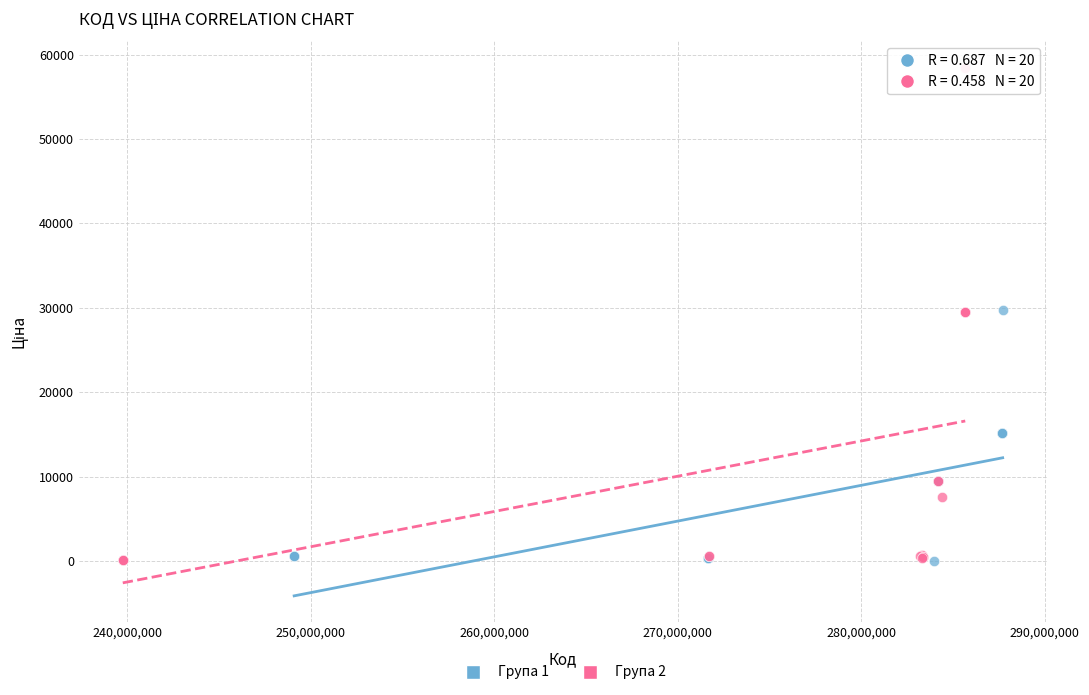

Which series has the largest Y range (max minus min)?

Група 2